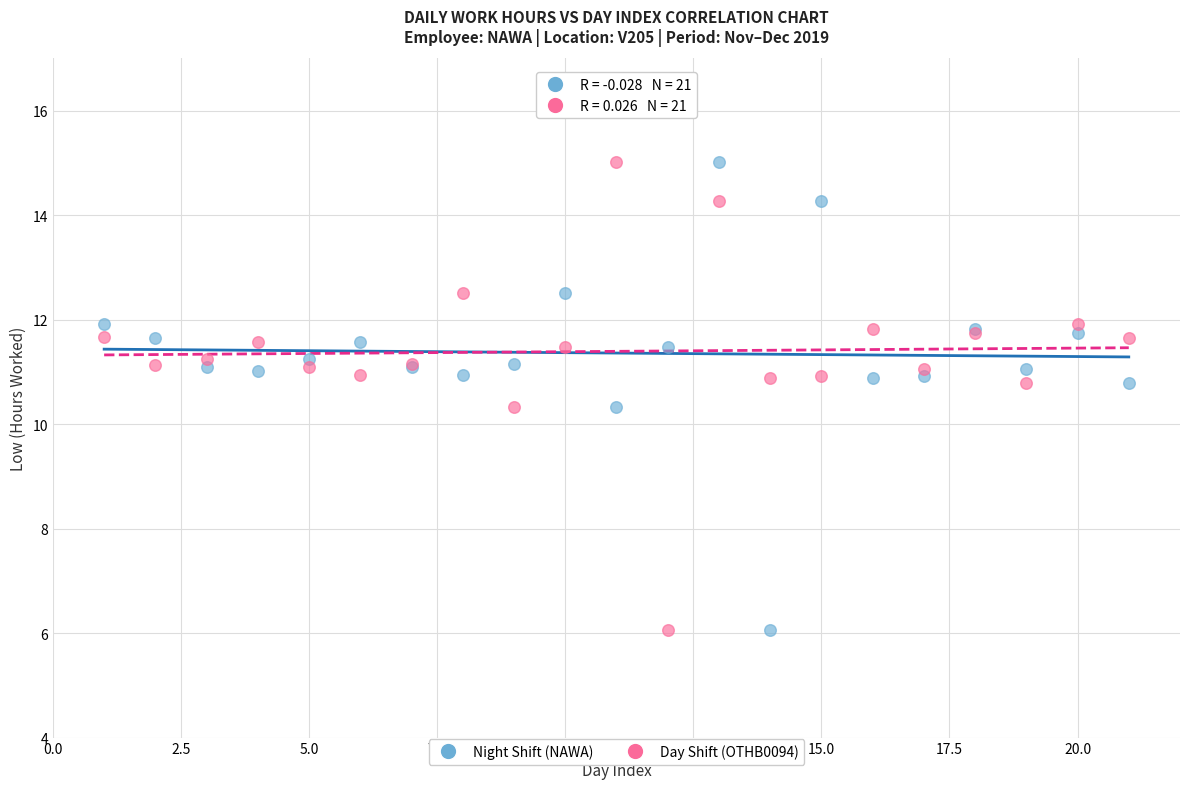

What is the X range (max minus min) for the scatter plot?

20.0